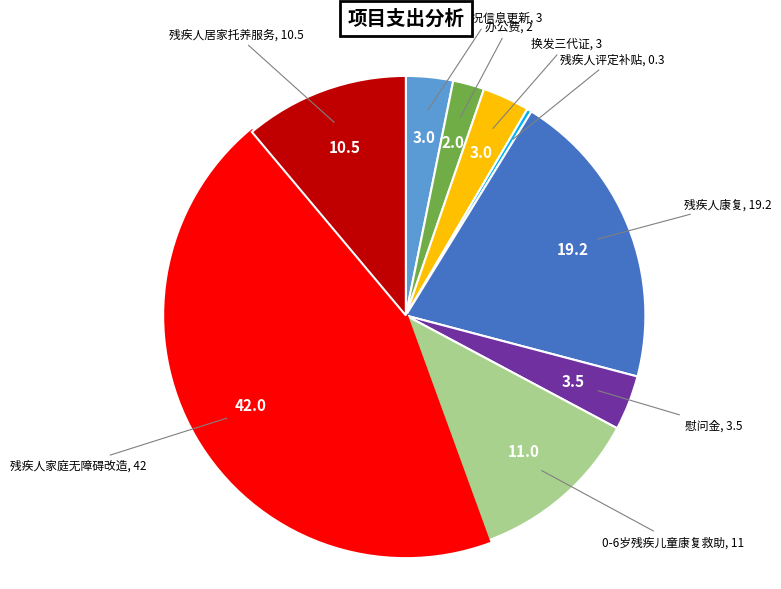

Is there a majority slice in this chart?

No